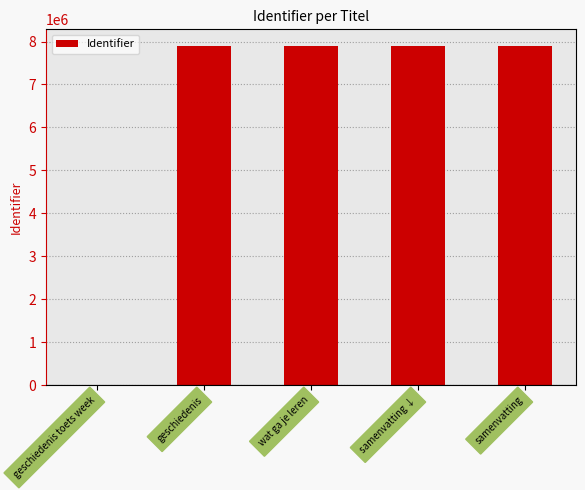

The chart shows a value of 7888762 at samenvatting ↓. True or false?

True